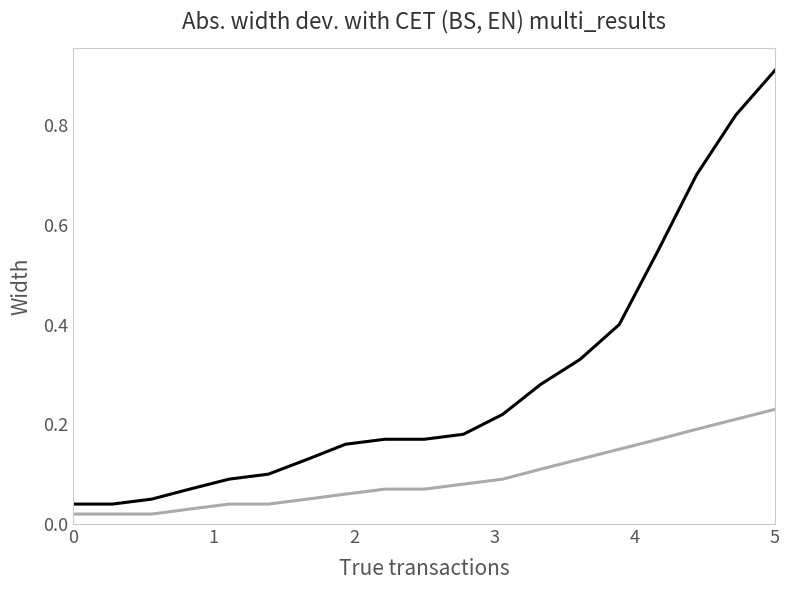

How many lines are shown in the chart?

2